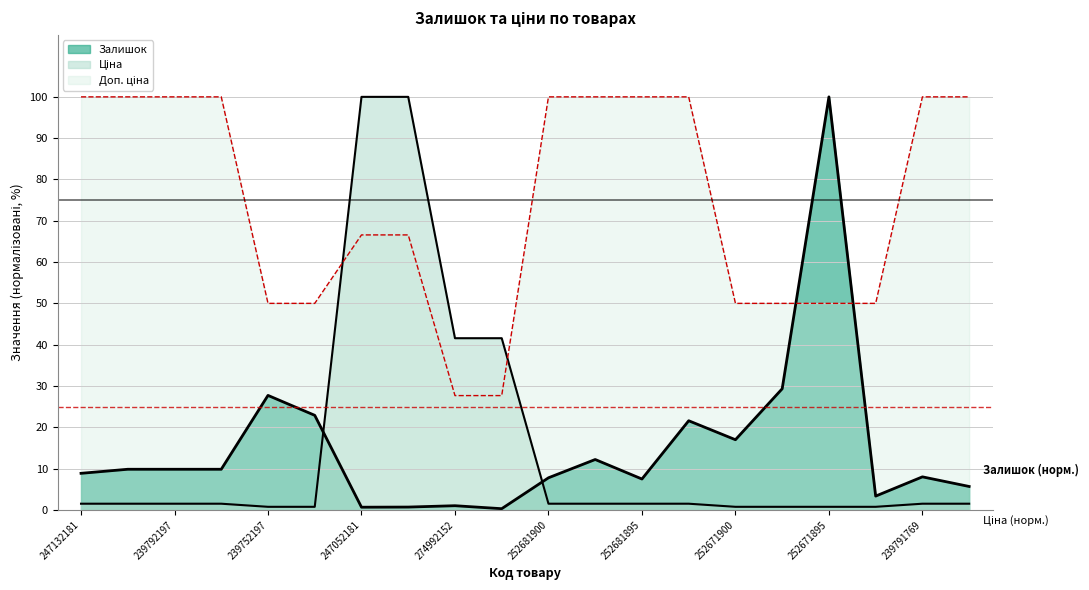

What position from the left is 239791769?

19